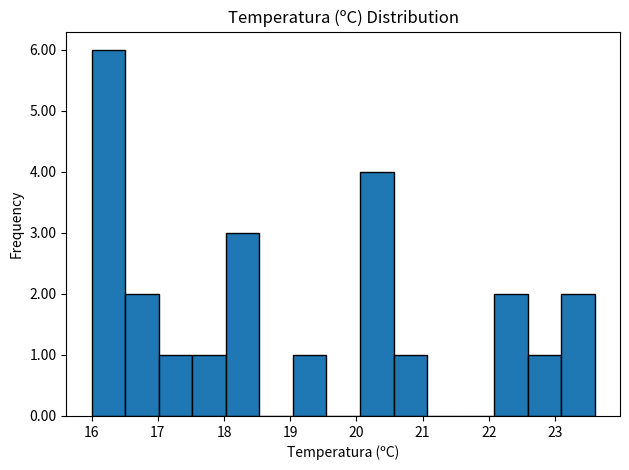

Reading left to right, list every bar in this chart as the range it spans on the x-axis followed by its height. Neither the bar edges nor the heights are printed on the chart, so give them approximately, as read against the axes.

16.0 to 16.5: 6
16.5 to 17.0: 2
17.0 to 17.5: 1
17.5 to 18.0: 1
18.0 to 18.5: 3
18.5 to 19.0: 0
19.0 to 19.5: 1
19.5 to 20.1: 0
20.1 to 20.6: 4
20.6 to 21.1: 1
21.1 to 21.6: 0
21.6 to 22.1: 0
22.1 to 22.6: 2
22.6 to 23.1: 1
23.1 to 23.6: 2